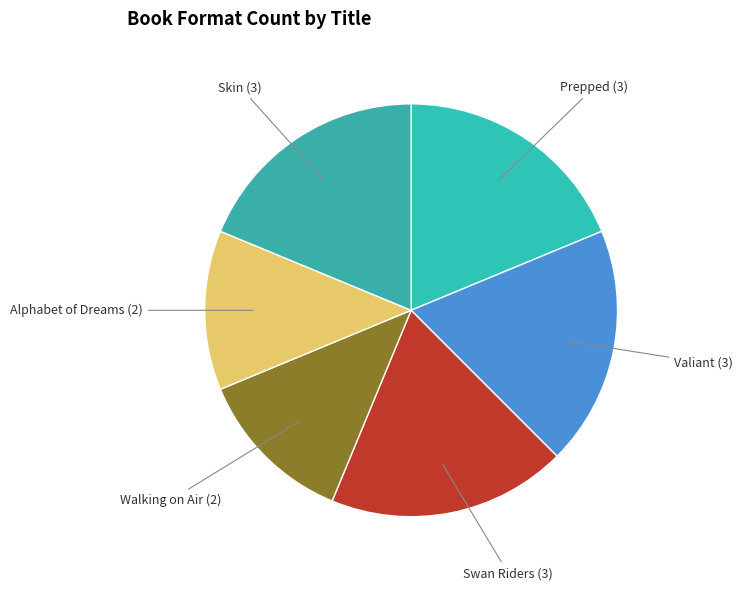

Rank the categories by value from highest to lowest.

Prepped, Valiant, Swan Riders, Skin, Walking on Air, Alphabet of Dreams